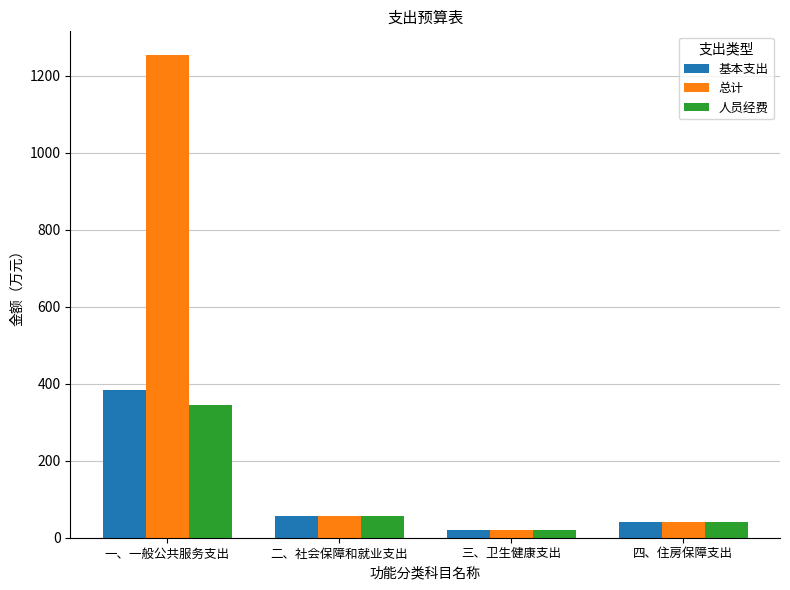

List the series in order of their peak value, lowest first.

人员经费, 基本支出, 总计